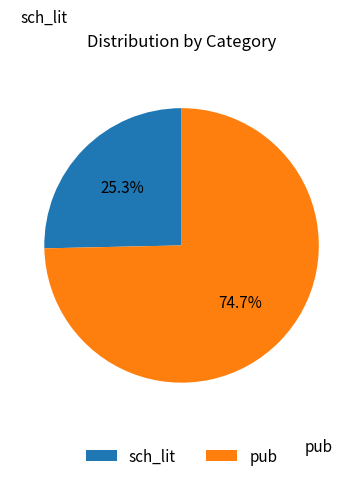

To the nearest percent, what portion does pub represent?

75%